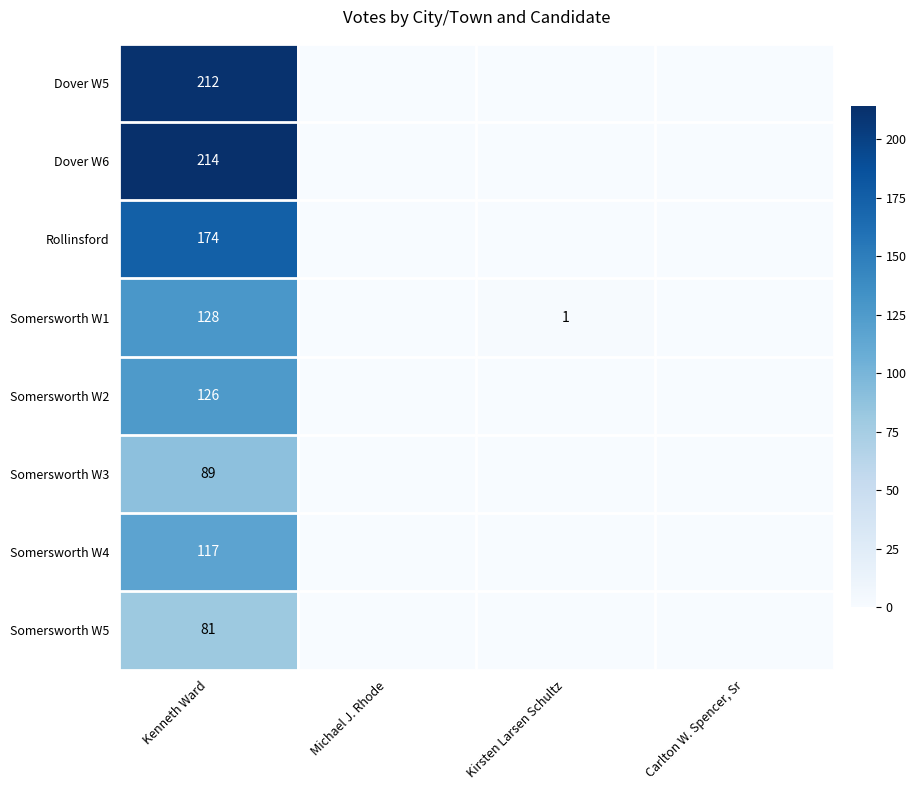

Which category has the lowest value in the Dover W6 series?

Michael J. Rhode